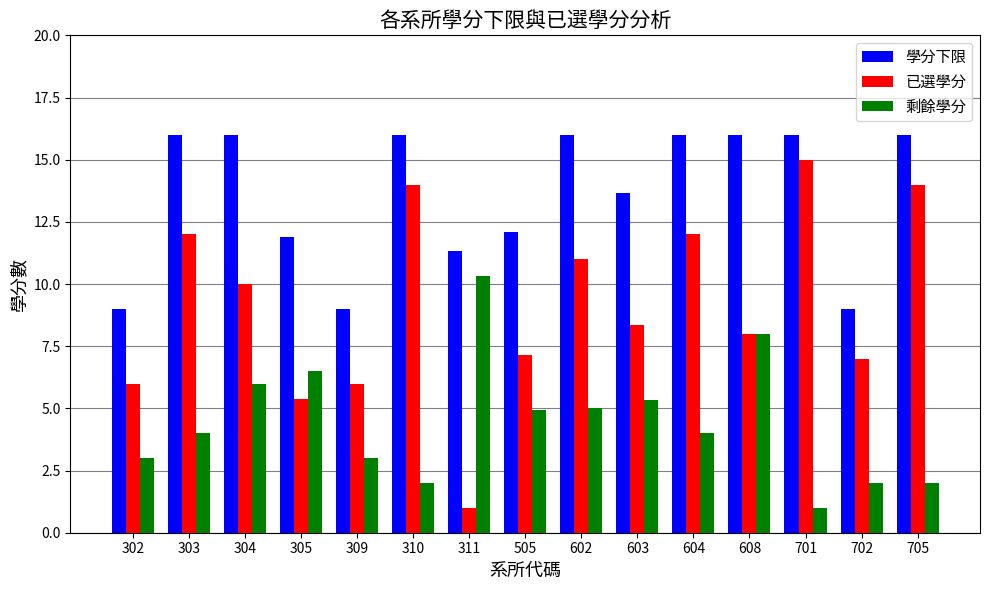

At how many categories does at least one series exceed 13?

9